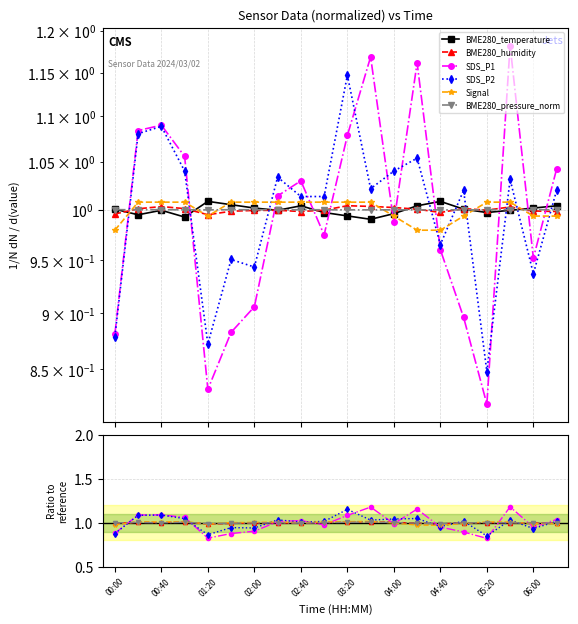

Where is the first local maximum for Signal?

00:40